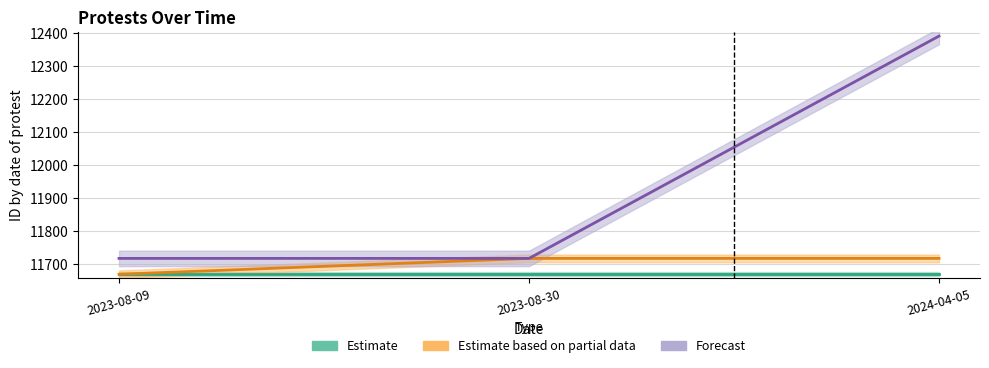

Does the chart display data point markers on the line(s)?

No